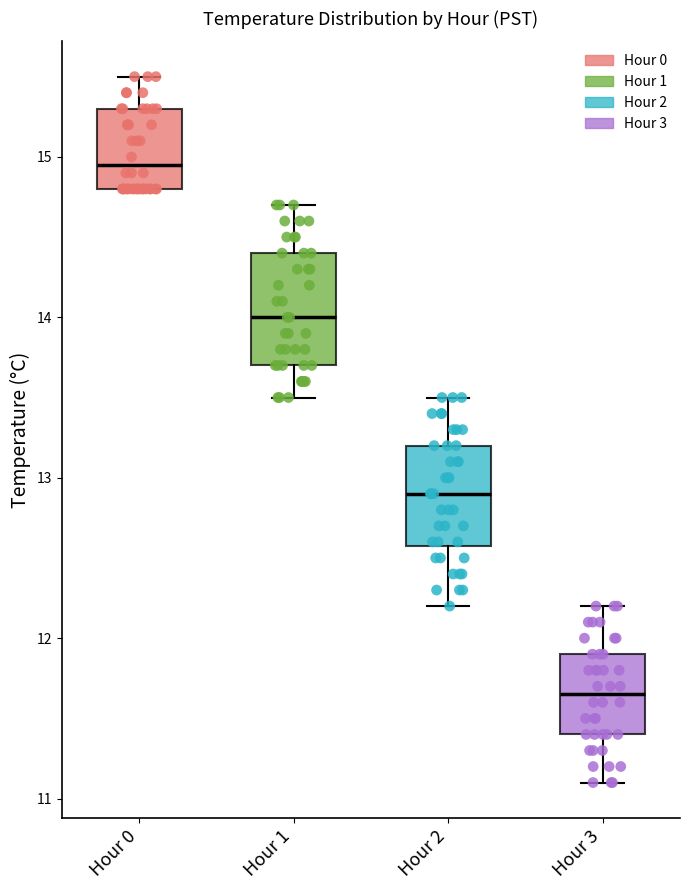

Reading left to right, transcribe this box plot: for each box, give where its median line is, the range the box spans, and where its two whiskers end, as read against the y-axis. The values are not printed on the chart, so give them approximately, as read against the axis.

Hour 0: median 15.0, box 14.8 to 15.3, whiskers 14.8 to 15.5
Hour 1: median 14.0, box 13.7 to 14.4, whiskers 13.5 to 14.7
Hour 2: median 12.9, box 12.6 to 13.2, whiskers 12.2 to 13.5
Hour 3: median 11.7, box 11.4 to 11.9, whiskers 11.1 to 12.2